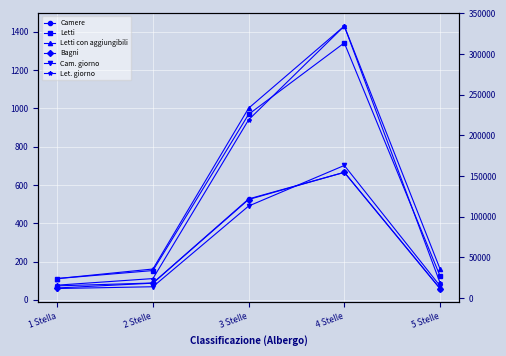

At which category does the chart reach its minimum across all series?

5 Stelle